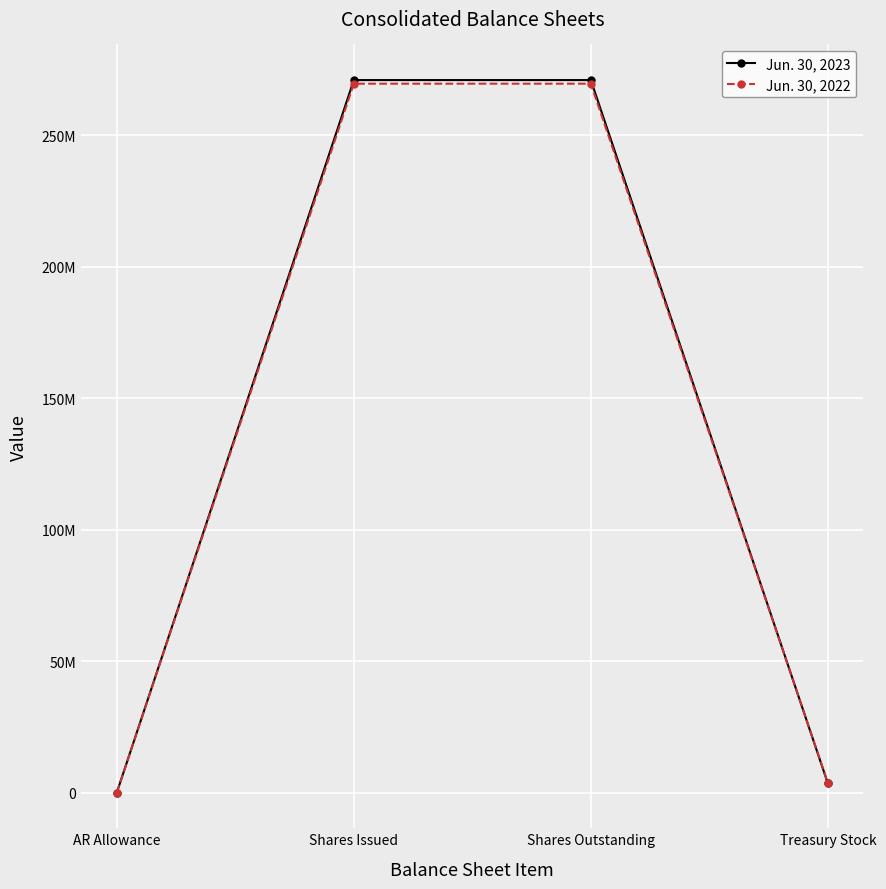

Is this an area chart (filled region under the line)?

No